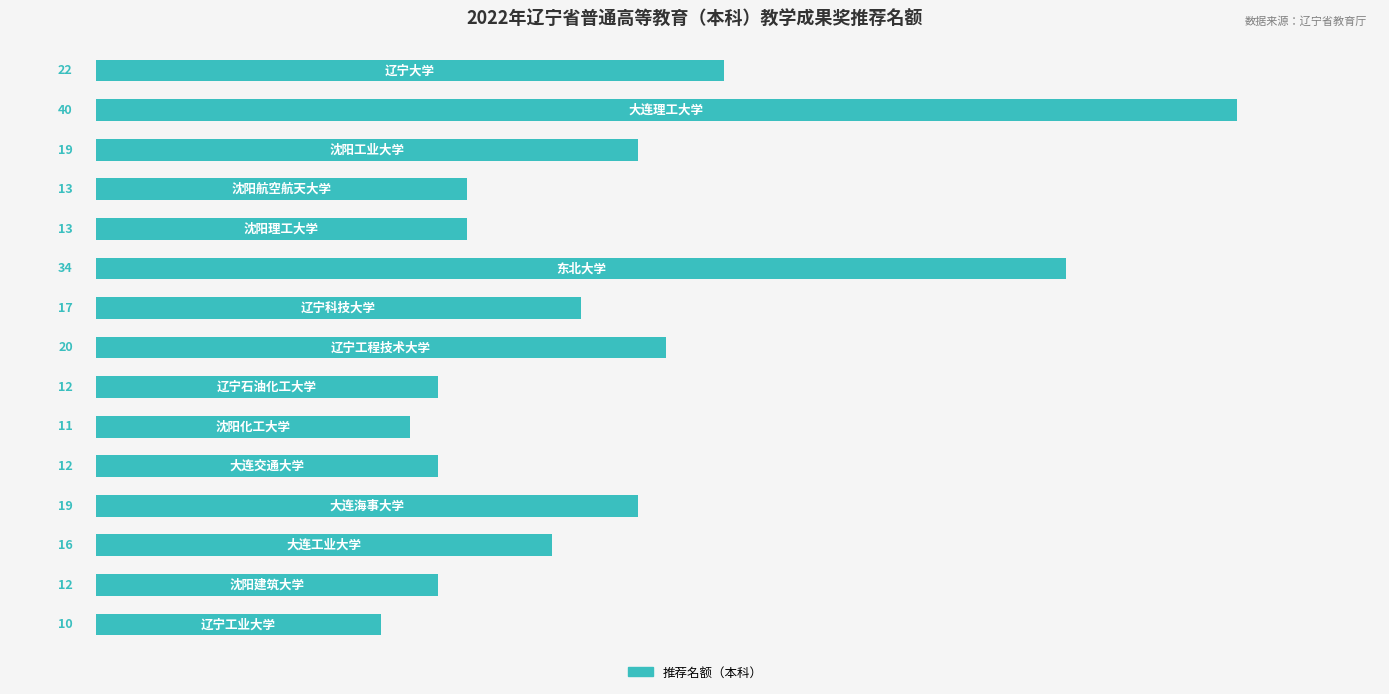

What is the value of the 8th bar from the top?

20